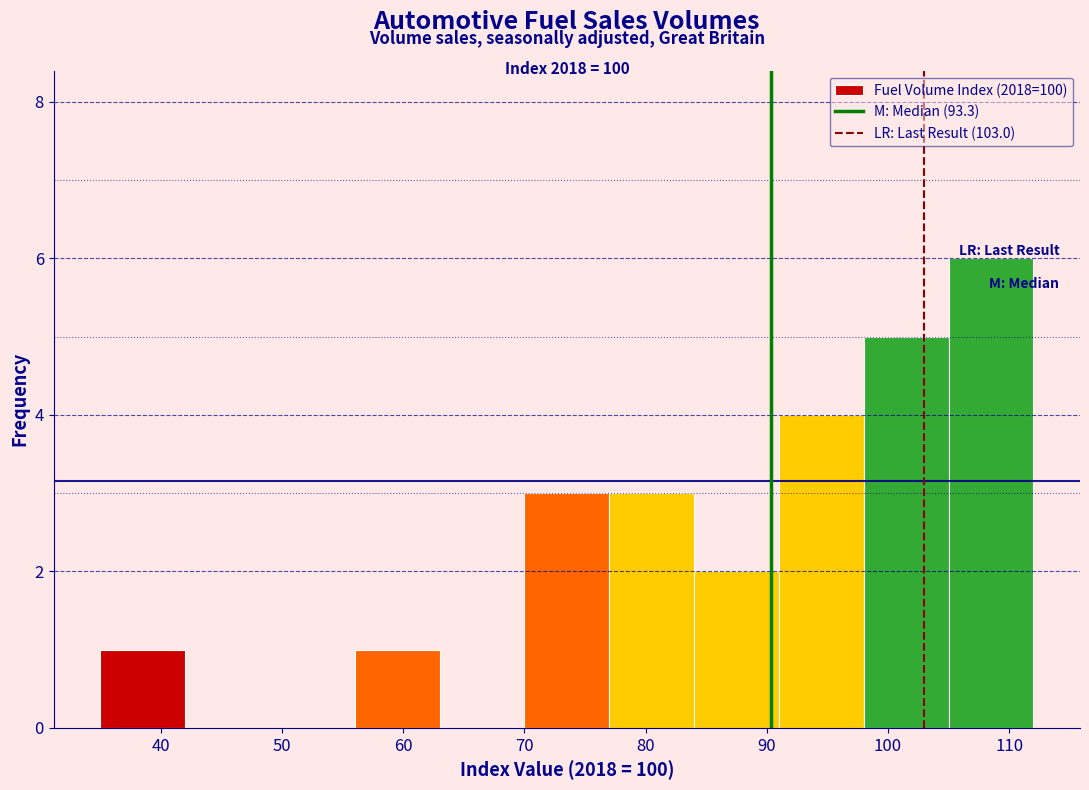

Over which range of the x-axis is the bar tallest?

105 to 112